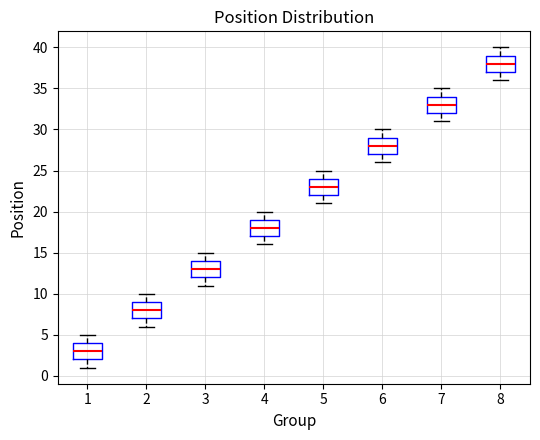

Where does the upper whisker of the box at x = 6 end on the y-axis? The values are not printed on the chart, so give them approximately, as read against the axis.

30